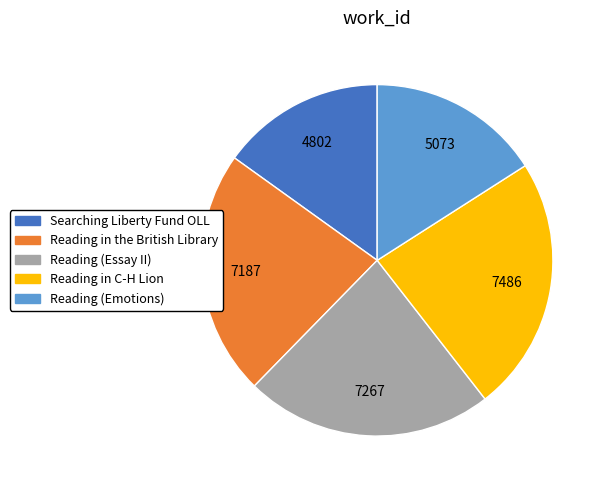

Is there a majority slice in this chart?

No